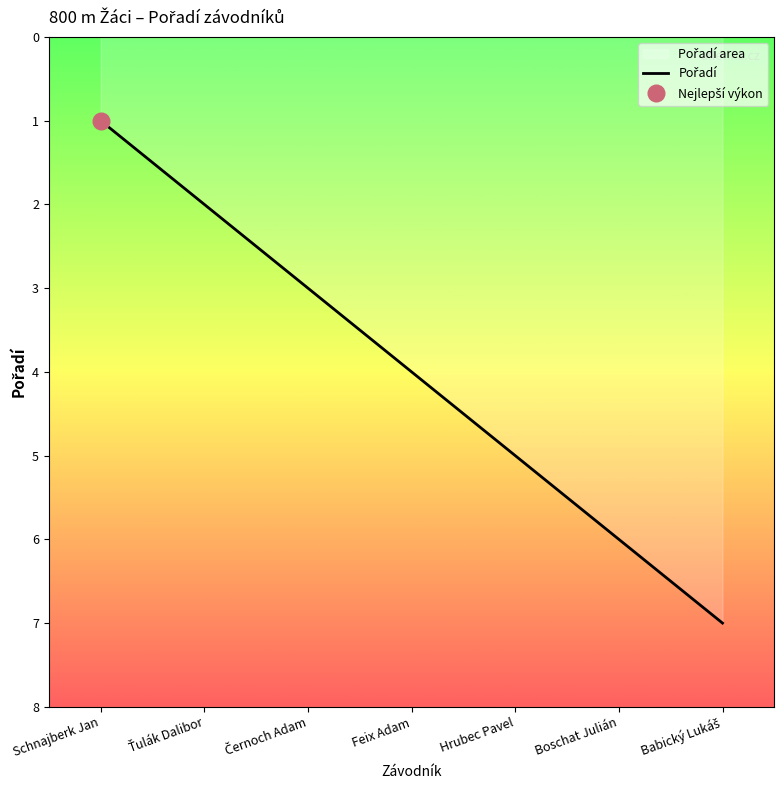

Count the values in the range 2 to 6.

5